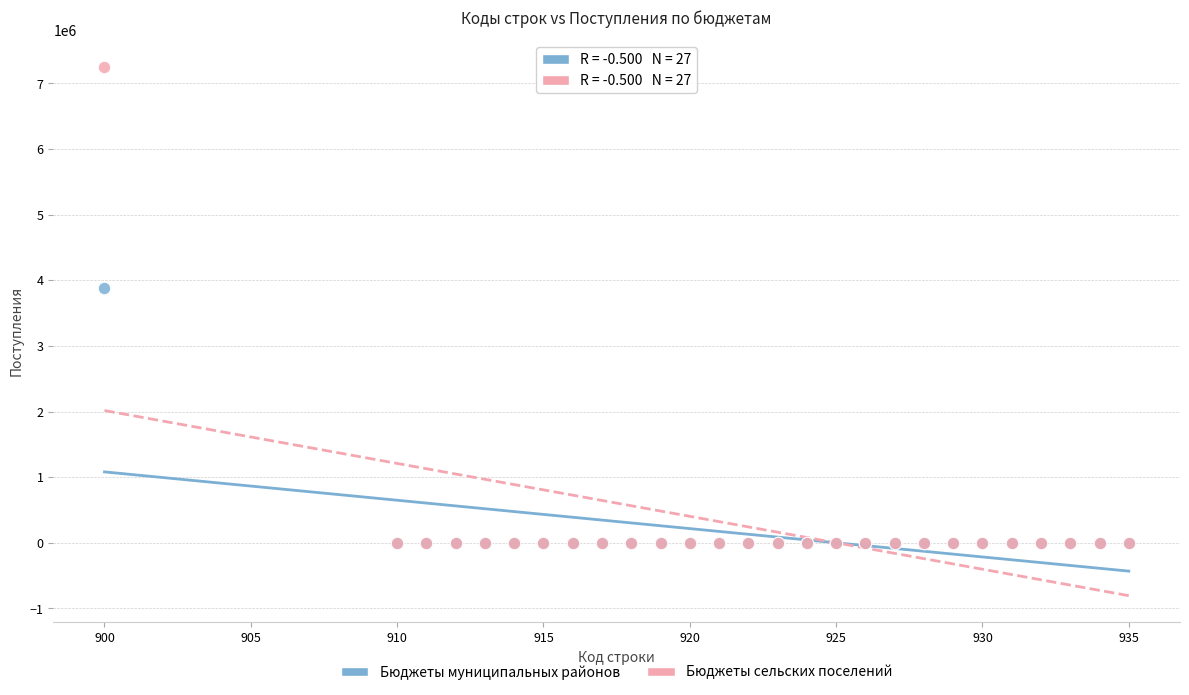

Across all series, what Y value is closest to 3628100?

3889450